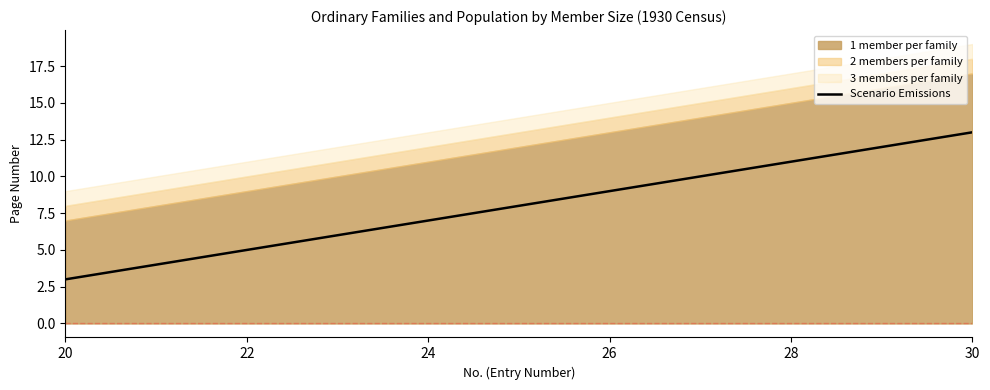

The value of Scenario Emissions at 28 is 11. True or false?

True